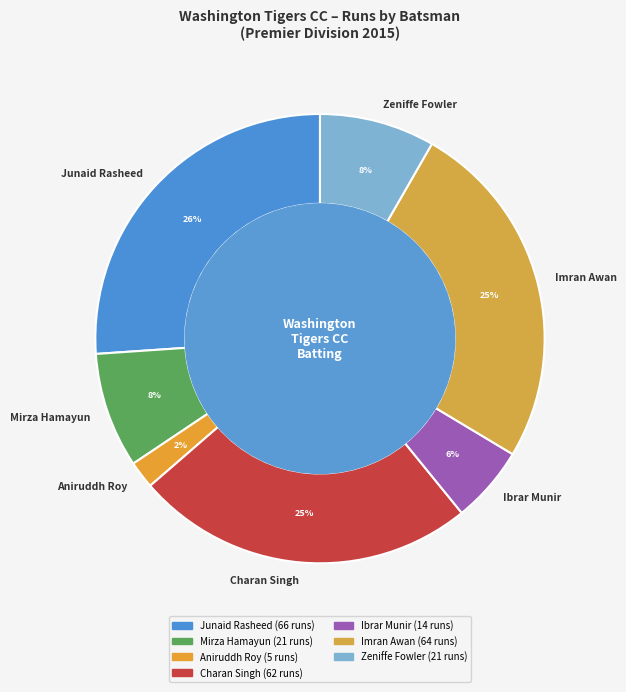

To the nearest percent, what percentage of the pie is Ibrar Munir?

6%